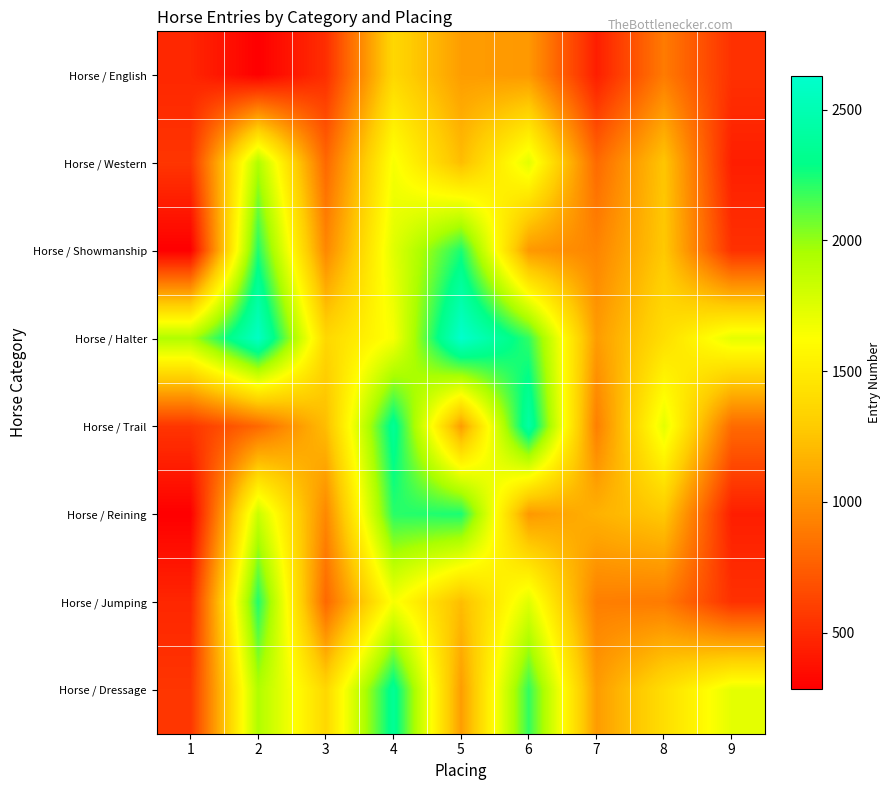

At how many categories does at least one series exceed 2502?

2